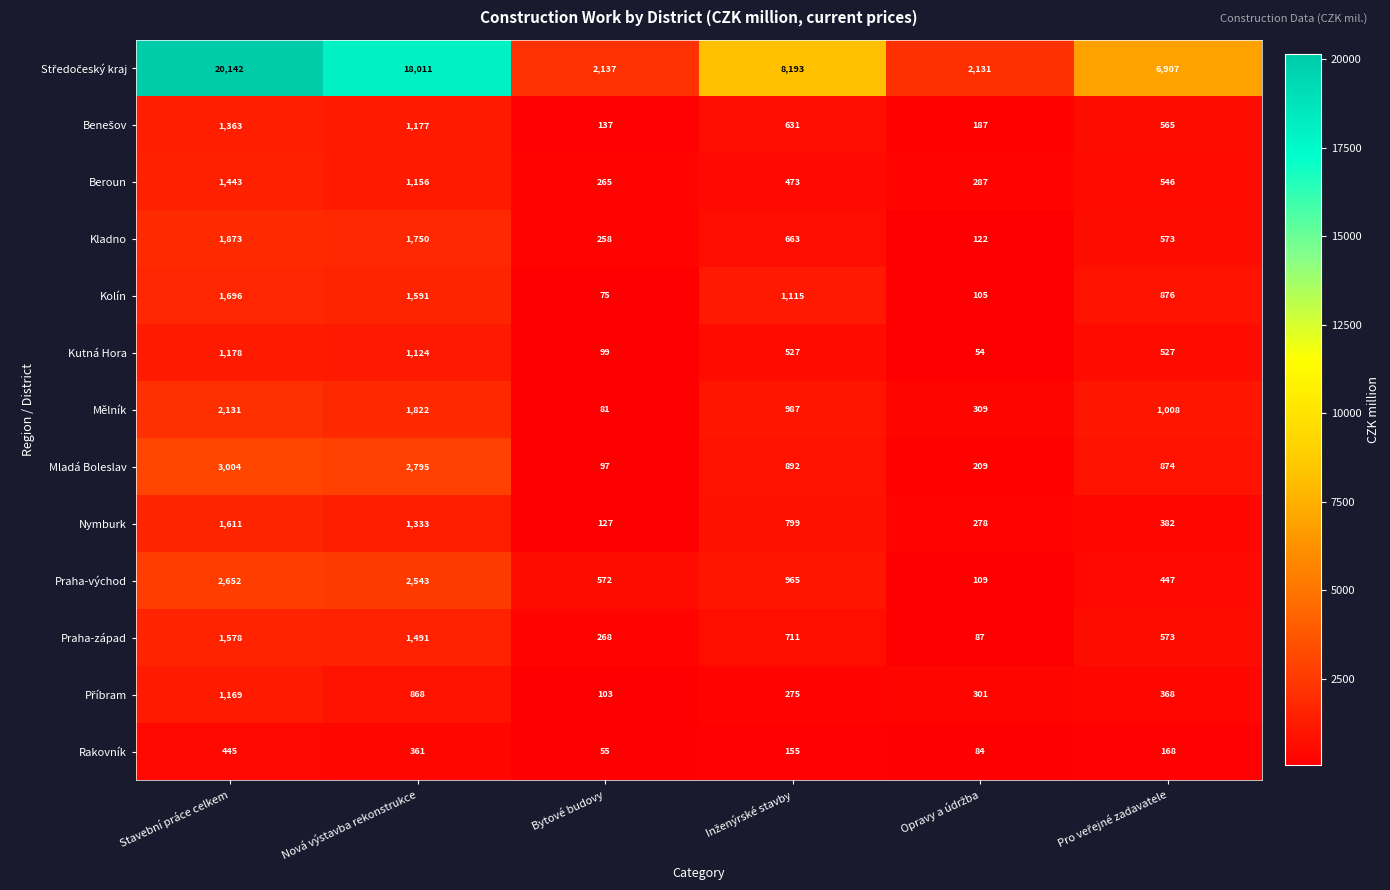

What is the difference between the highest and lowest values at Nová výstavba rekonstrukce?

17650